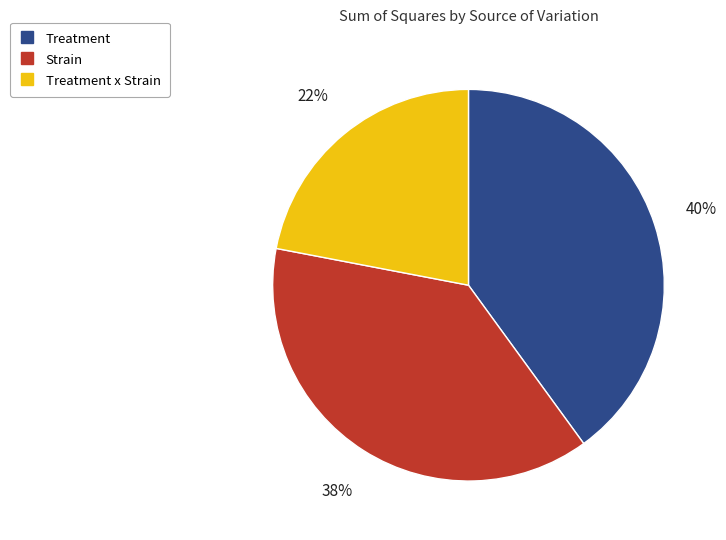

Is there a majority slice in this chart?

No